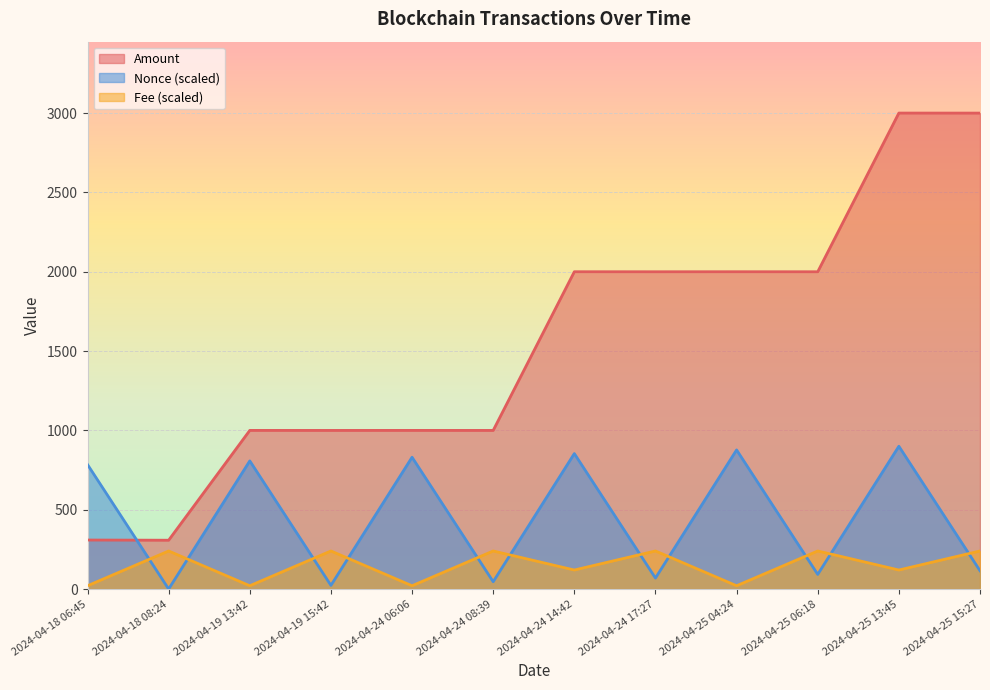

In Nonce, how many points are higher than both neighbors (excluding endpoints)?

5